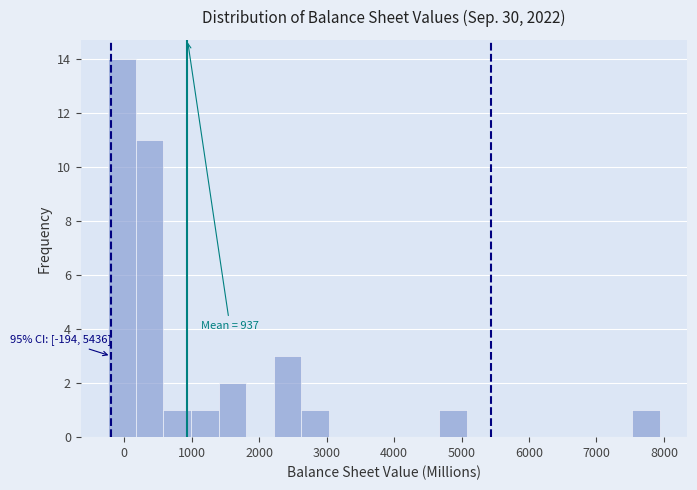

Over which range of the x-axis is the bar tallest?

-200 to 200